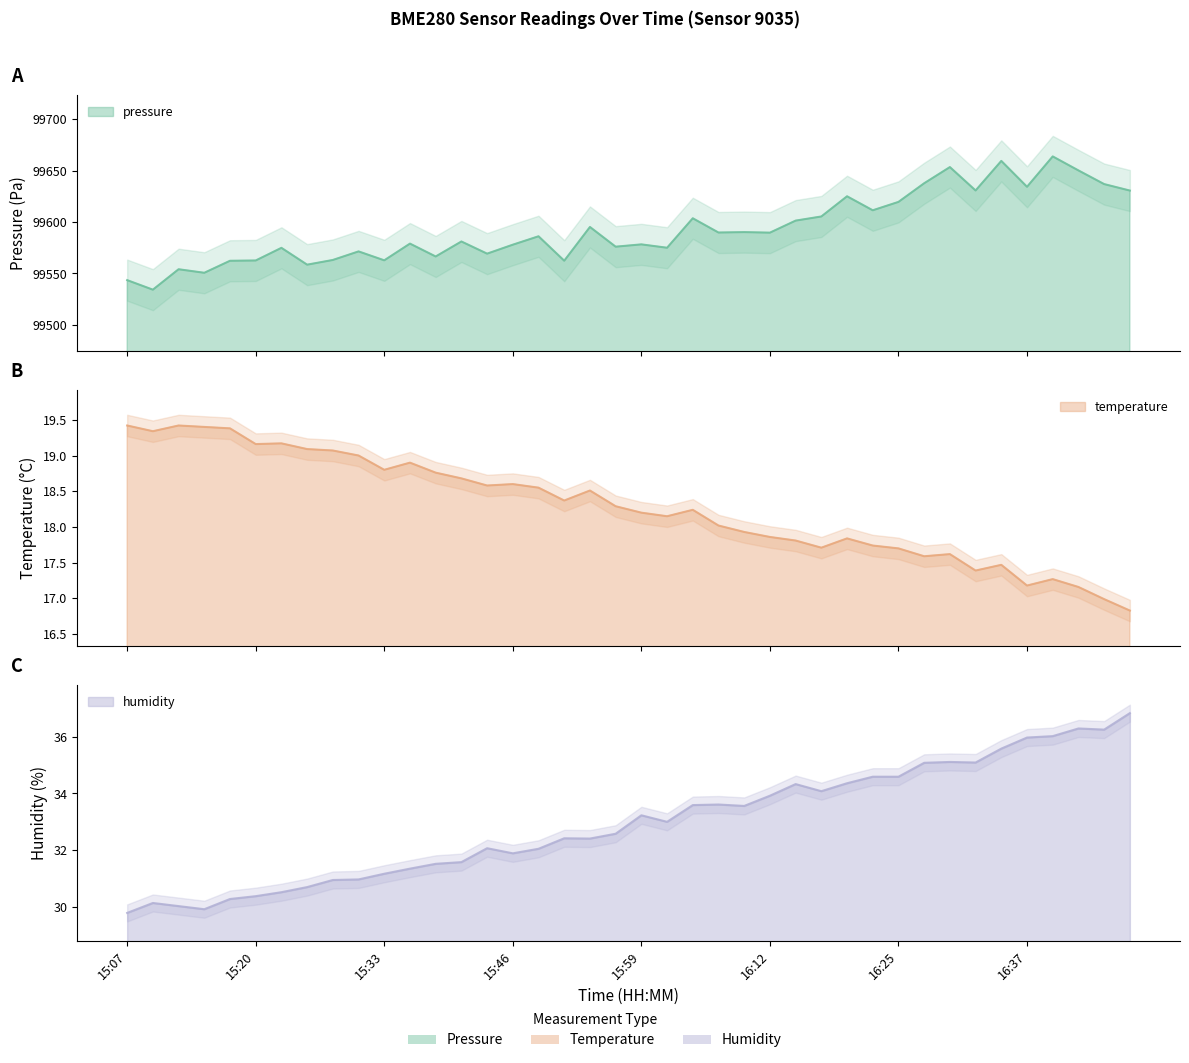

In pressure, how many points are higher than both neighbors (excluding endpoints)?

14